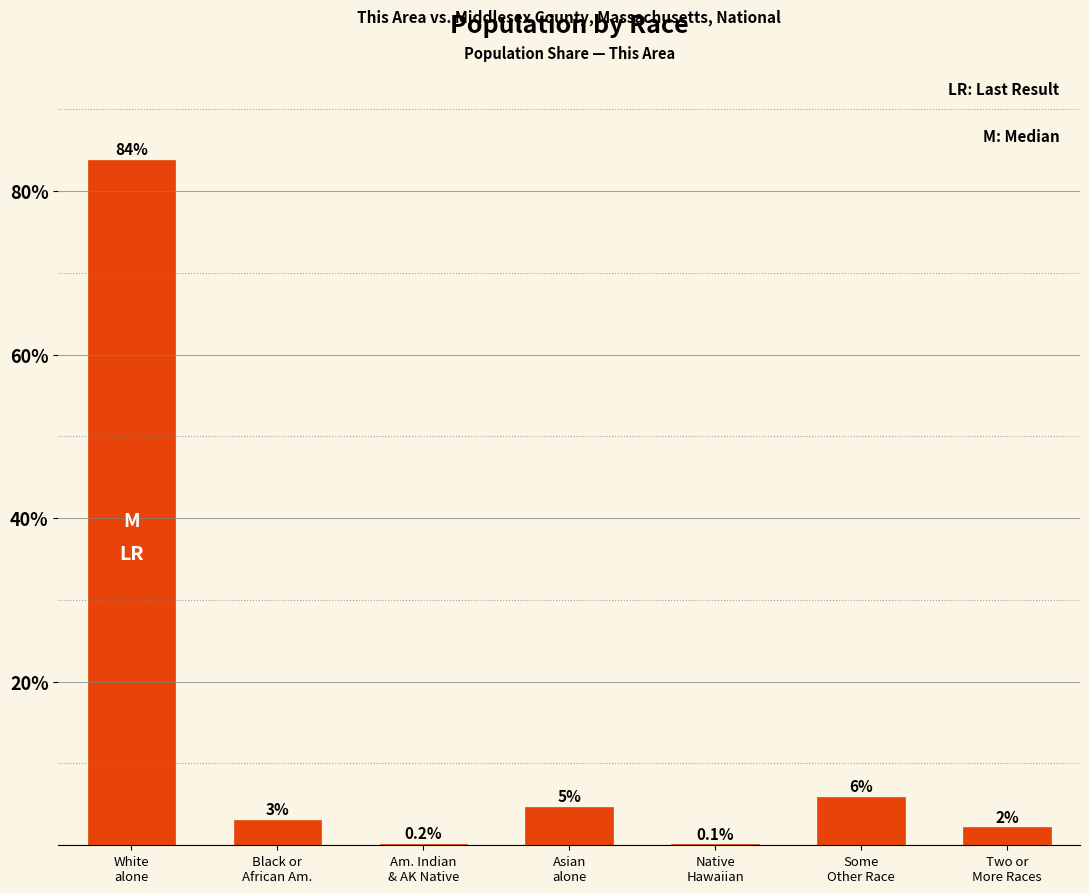

Reading left to right, extract all data points from this chart.

83.8	3.1	0.2	4.7	0.1	5.9	2.2